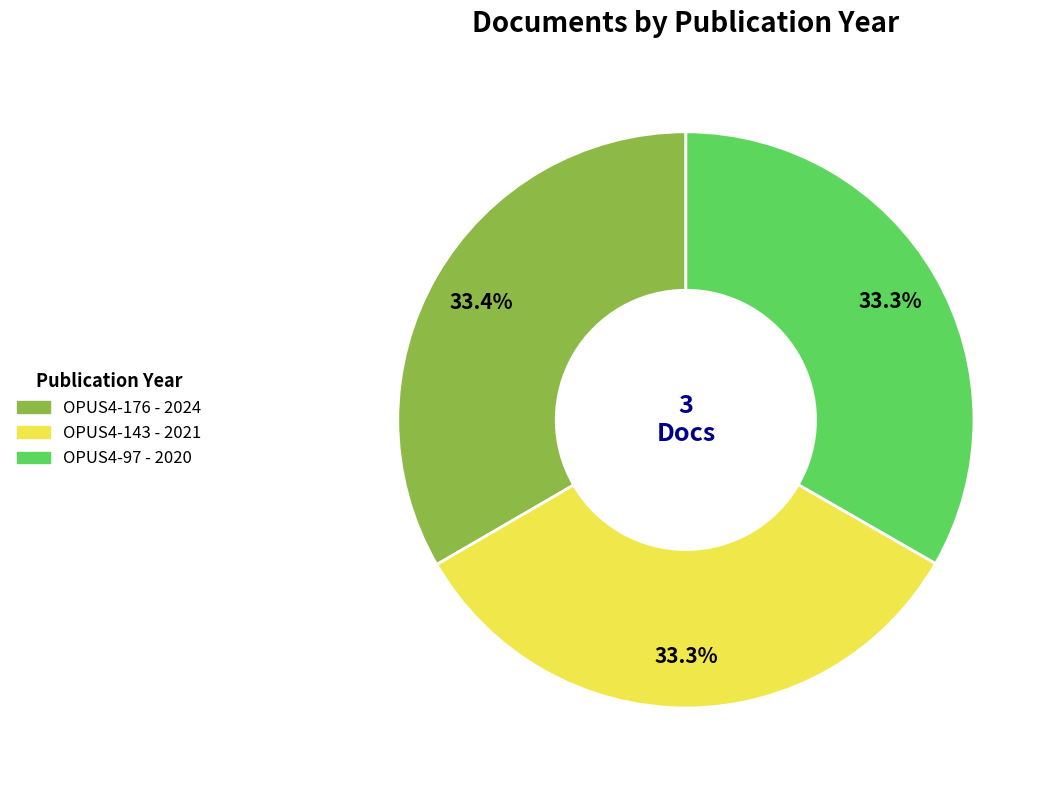

Is there a majority slice in this chart?

No